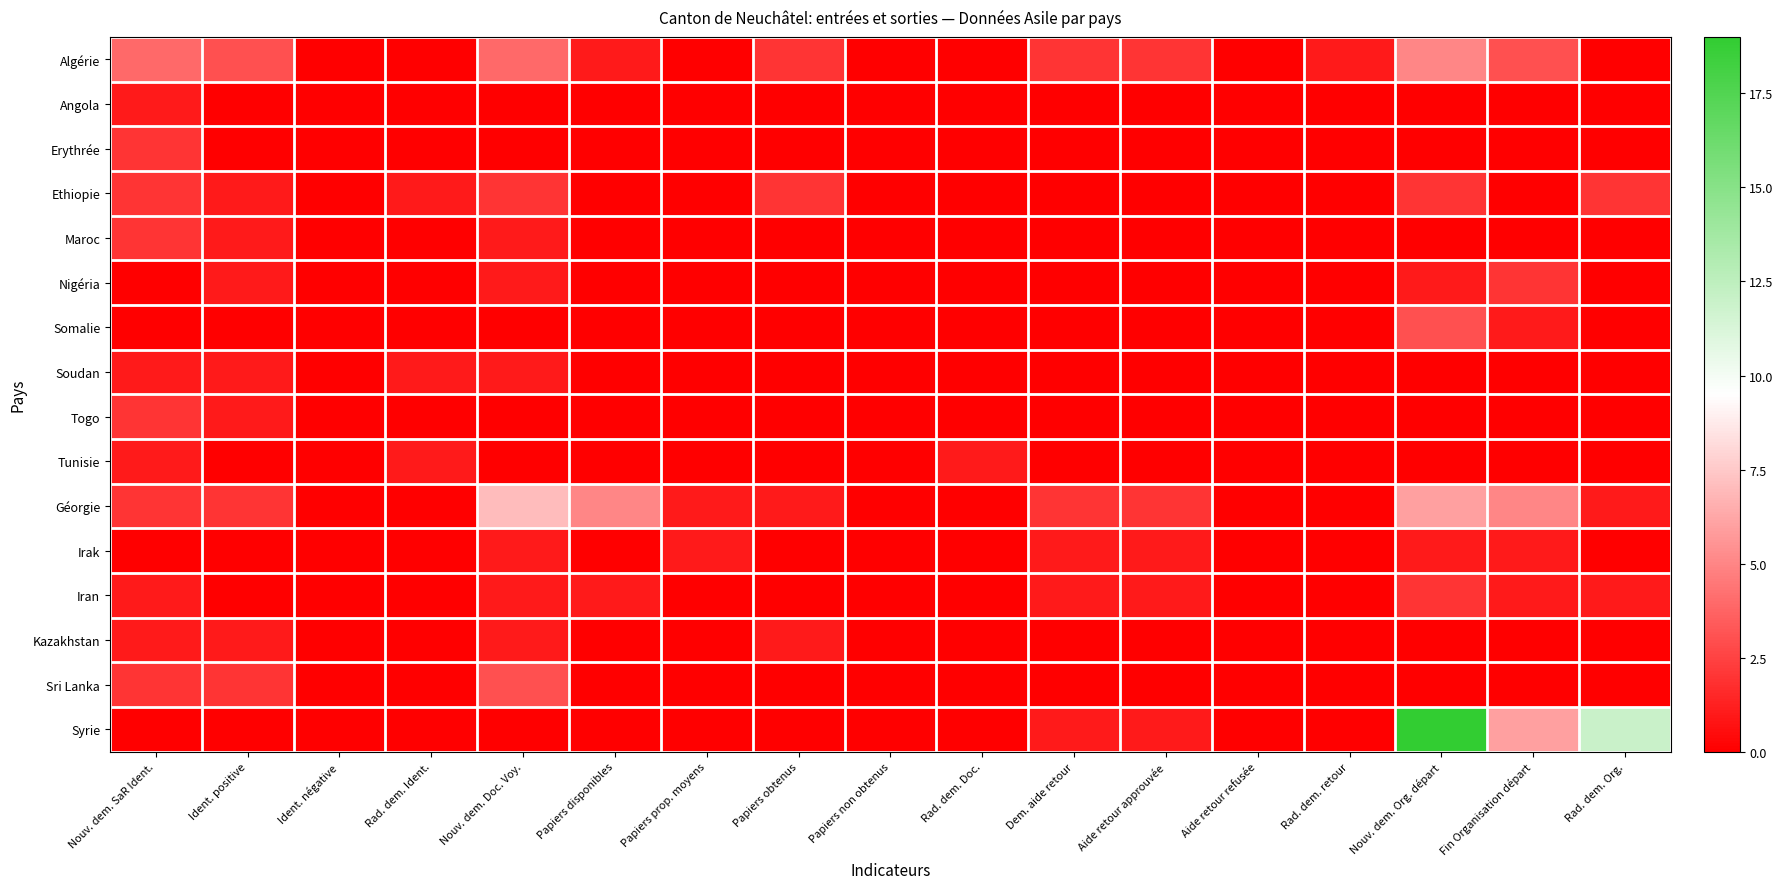

Which has a higher value, Dem. aide retour or Rad. dem. Org.?

Dem. aide retour